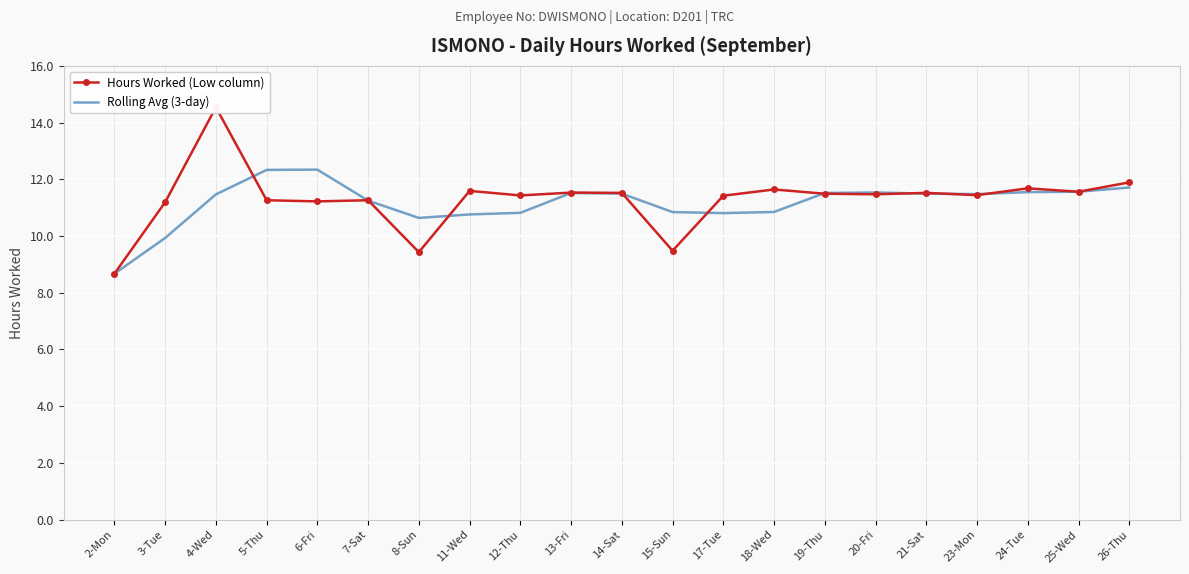

True or false: Hours Worked (Low column) has more than 2 interior local peaks.

True